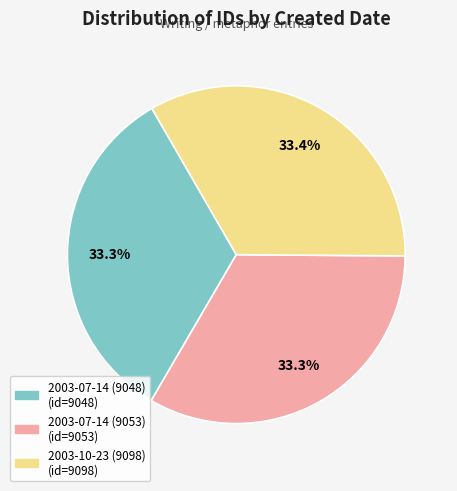

Is there any slice that represents more than half of the pie?

No